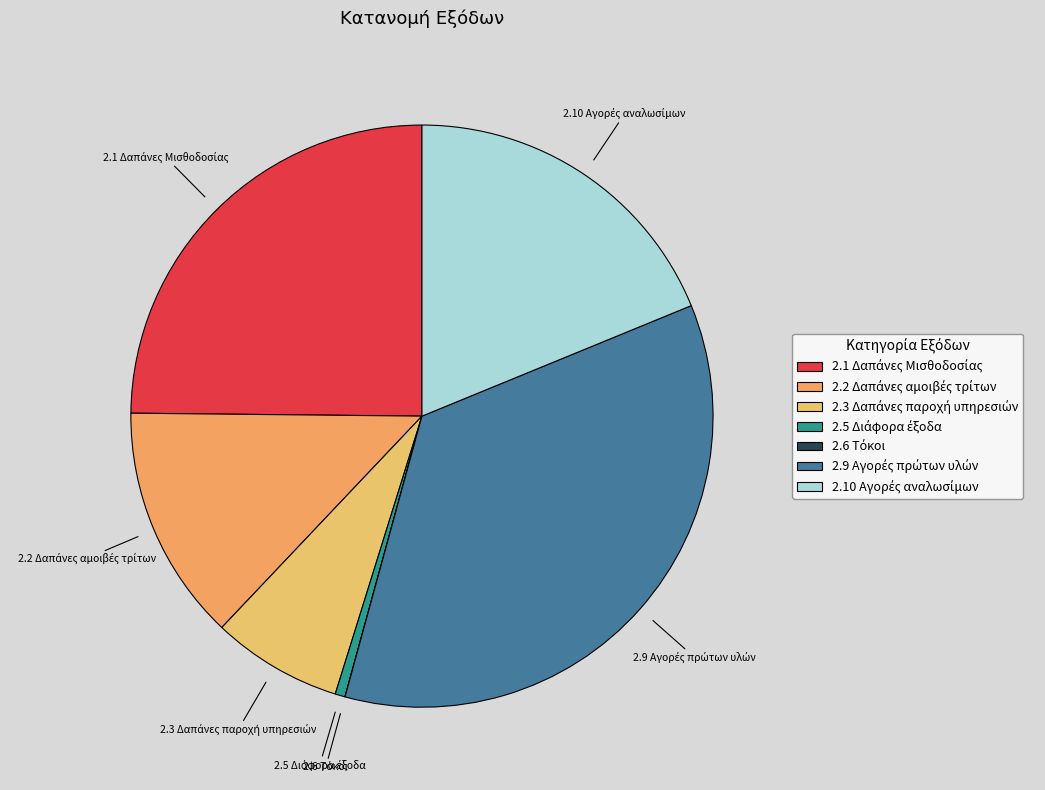

Is there any slice that represents more than half of the pie?

No